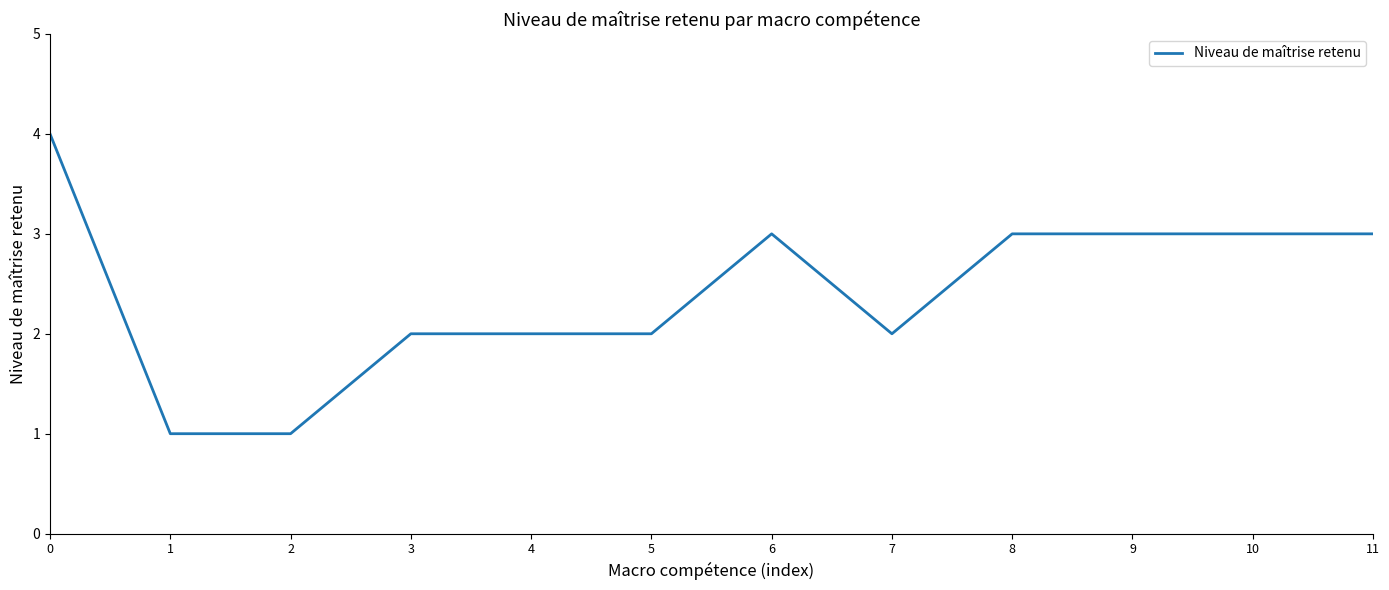

What is the maximum value shown in the chart?

4